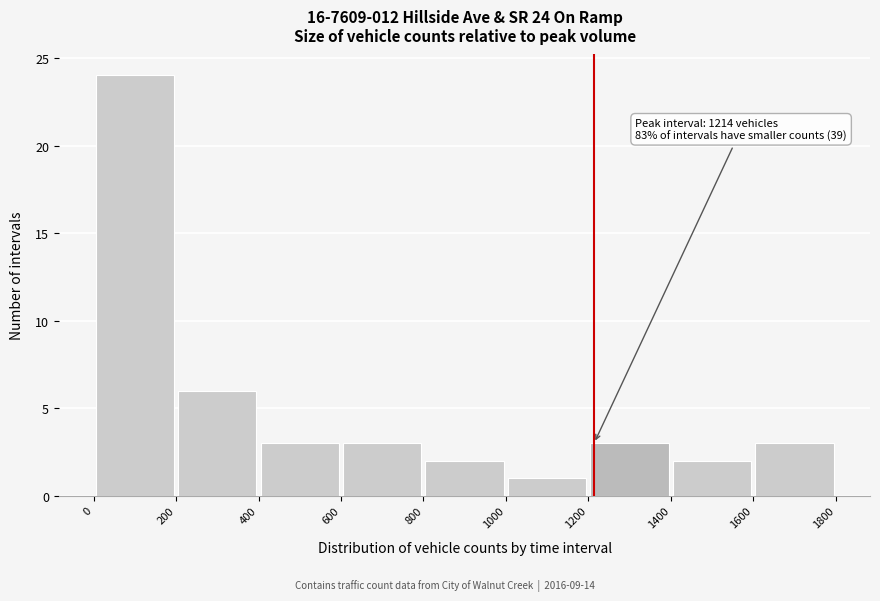

Over which range of the x-axis is the bar tallest?

0 to 200